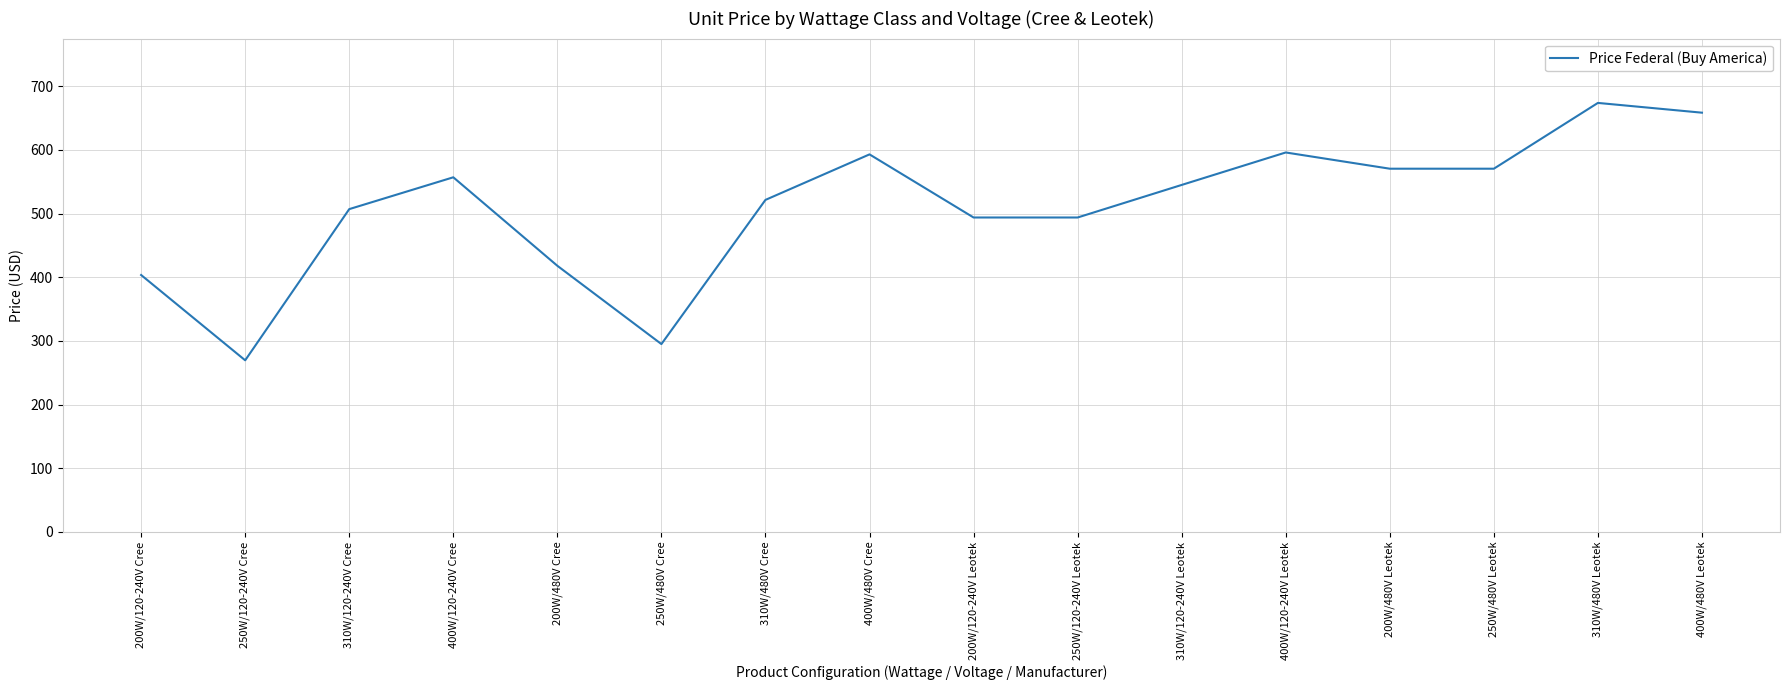

Is it true that the value at 200W/480V Leotek is 251.6?

False